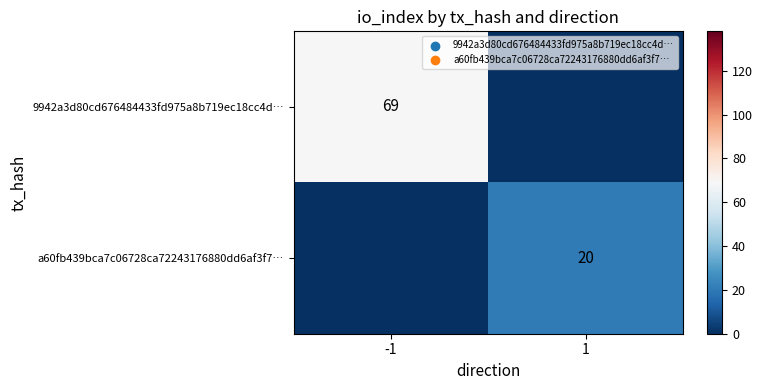

Is it true that a60fb439bca7c06728ca72243176880dd6af3f7… equals 20 at 1?

True